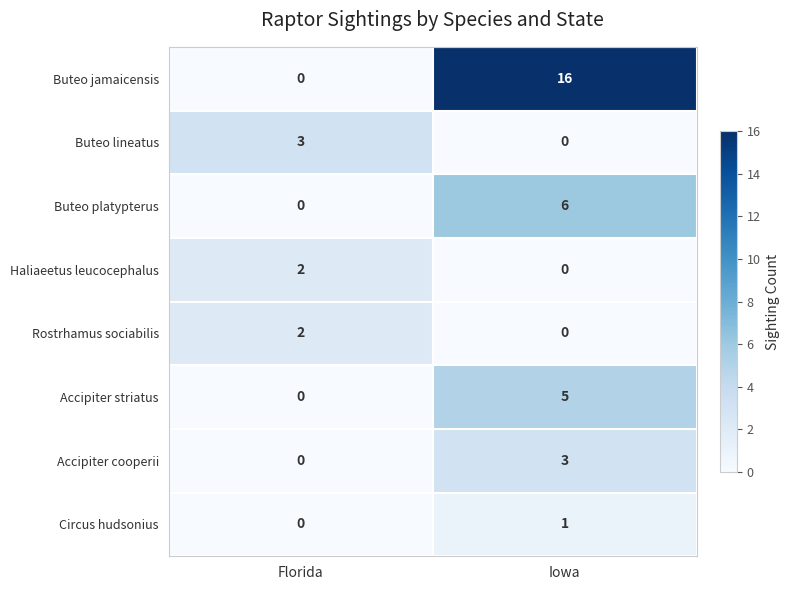

Rank the categories by Circus hudsonius value from lowest to highest.

Florida, Iowa